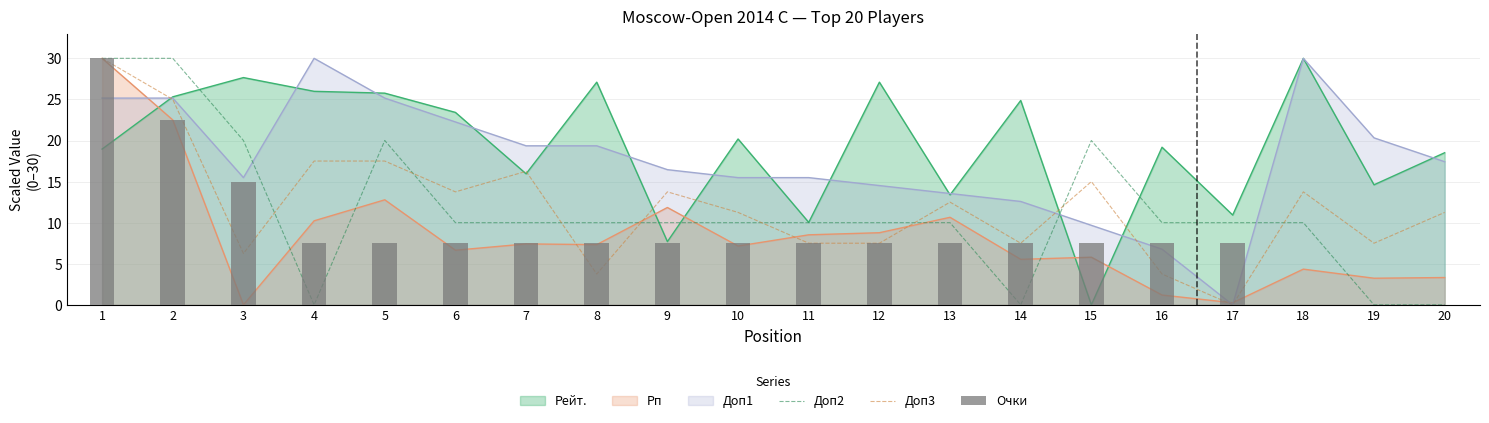

True or false: Доп3 has a value of 18.1 at 9.

False